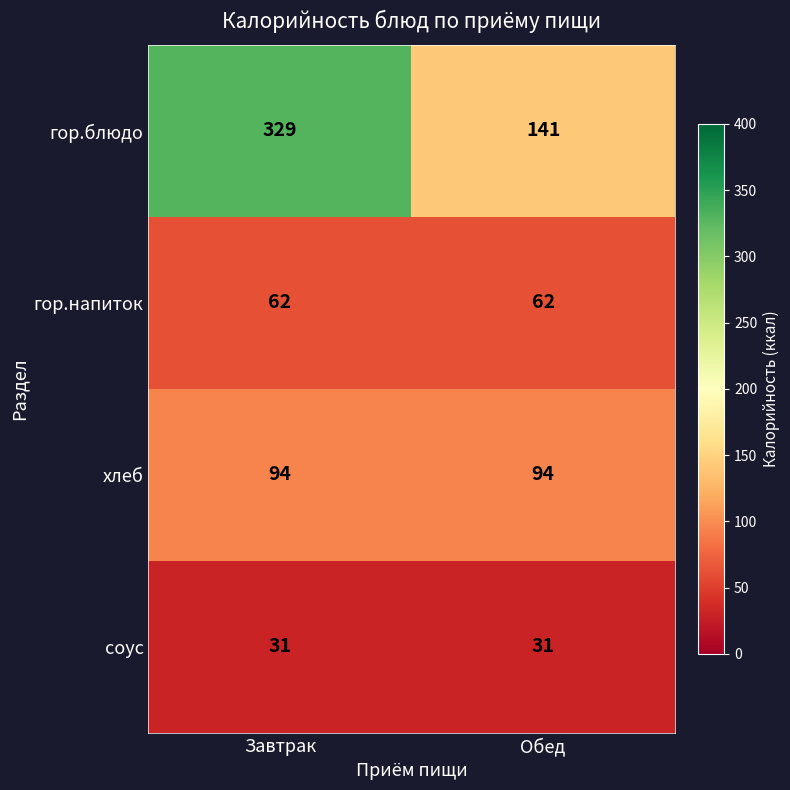

What is the minimum value shown in the chart?

31